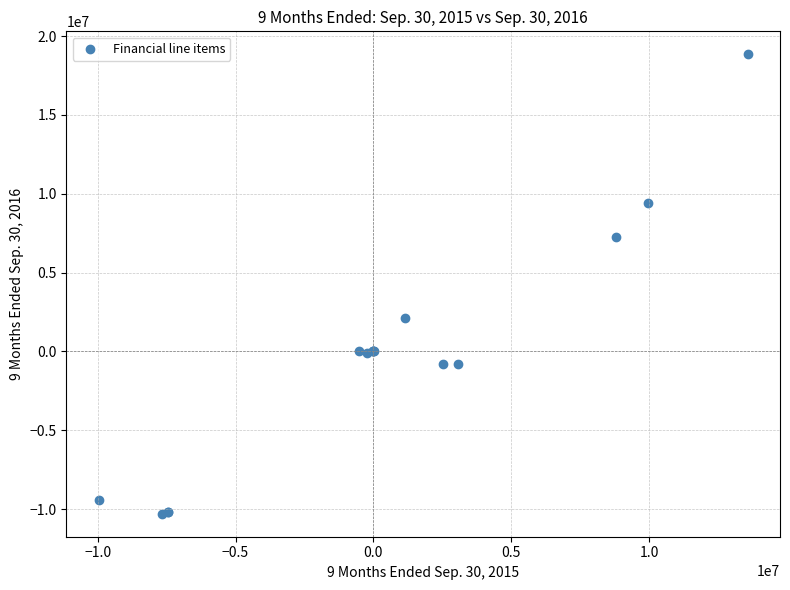

What Y value in the scatter plot is closest to 4274814?

2139671.0